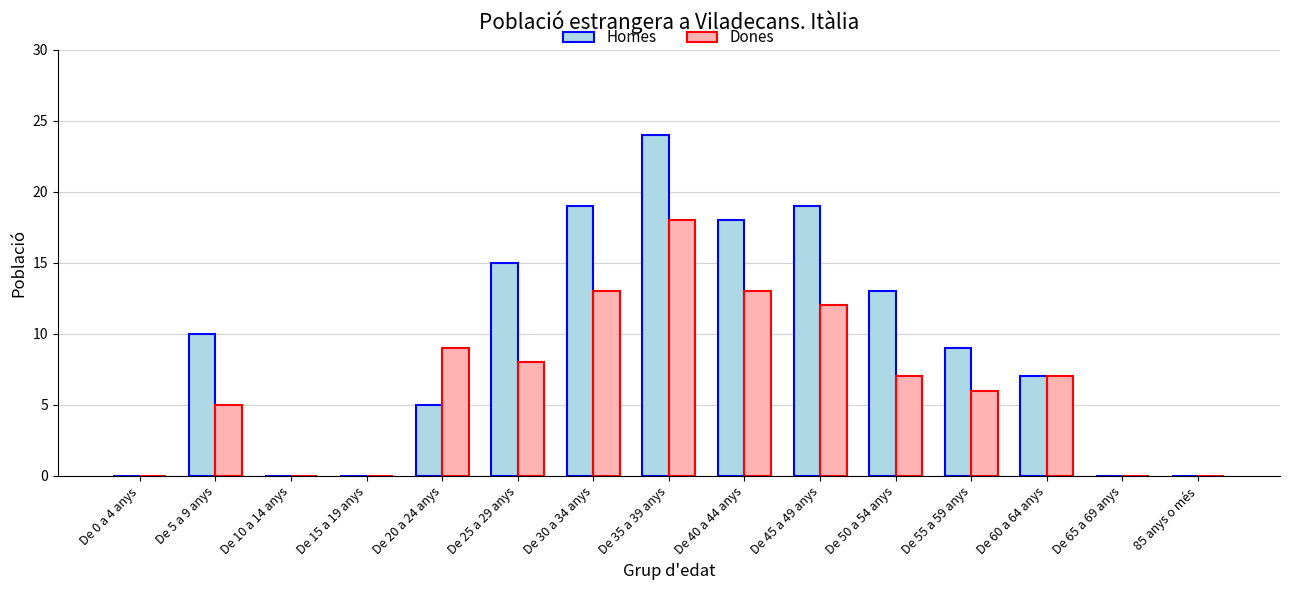

Which label corresponds to the largest value in the chart?

De 35 a 39 anys